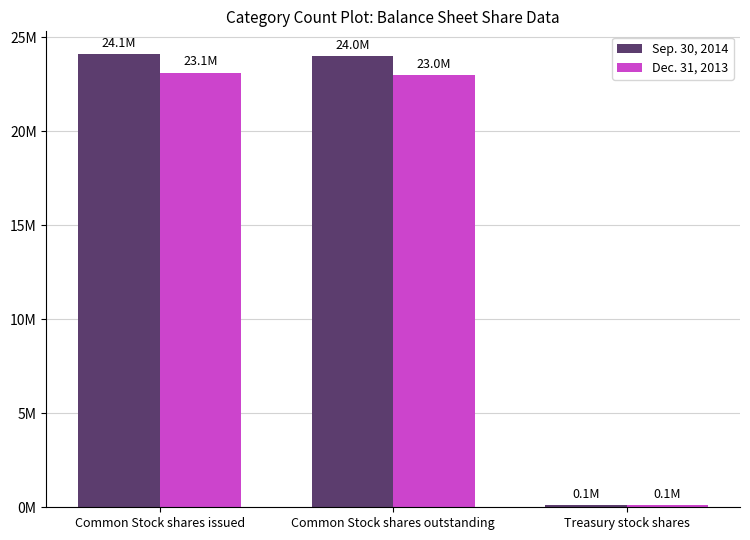

What are all the series names shown in the legend?

Sep. 30, 2014, Dec. 31, 2013